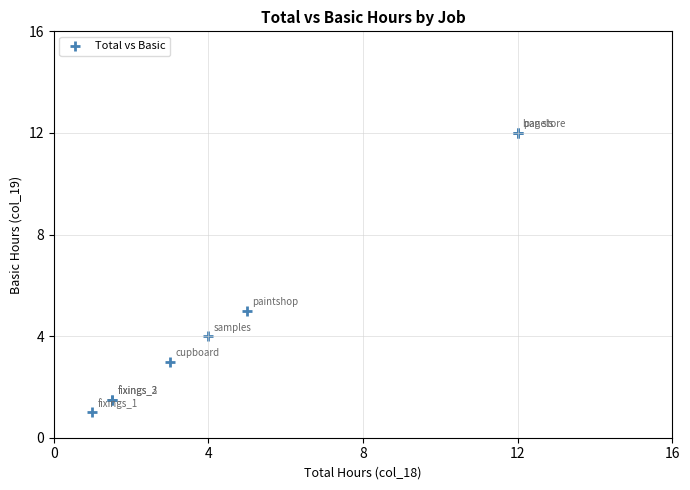

What Y value in the scatter plot is closest to 6?

5.0